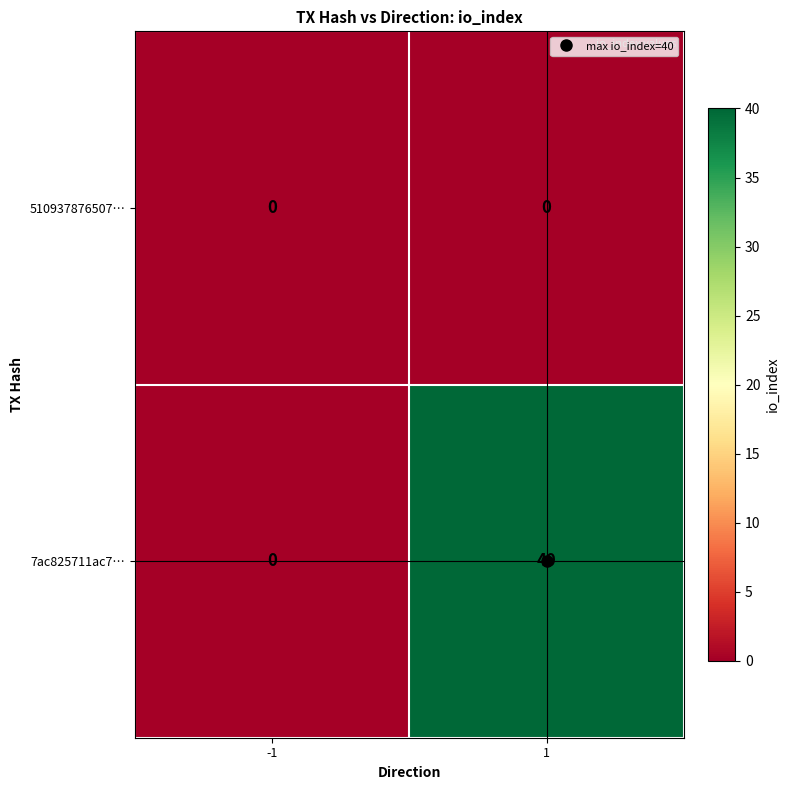

What is the total value across all series at 1?

40